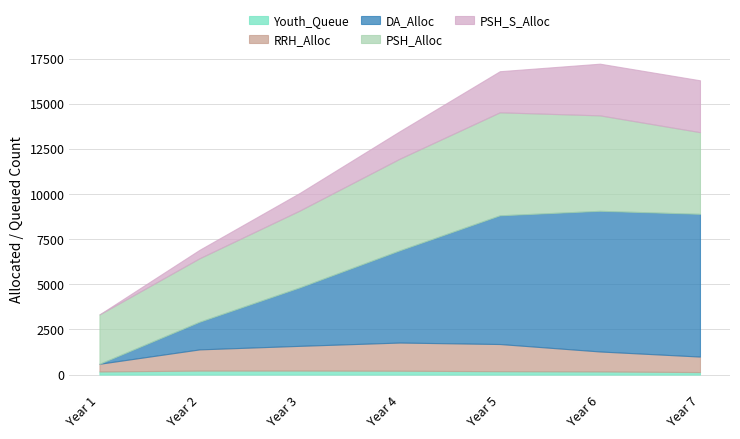

What is the lowest value of the Youth_Queue series?

138